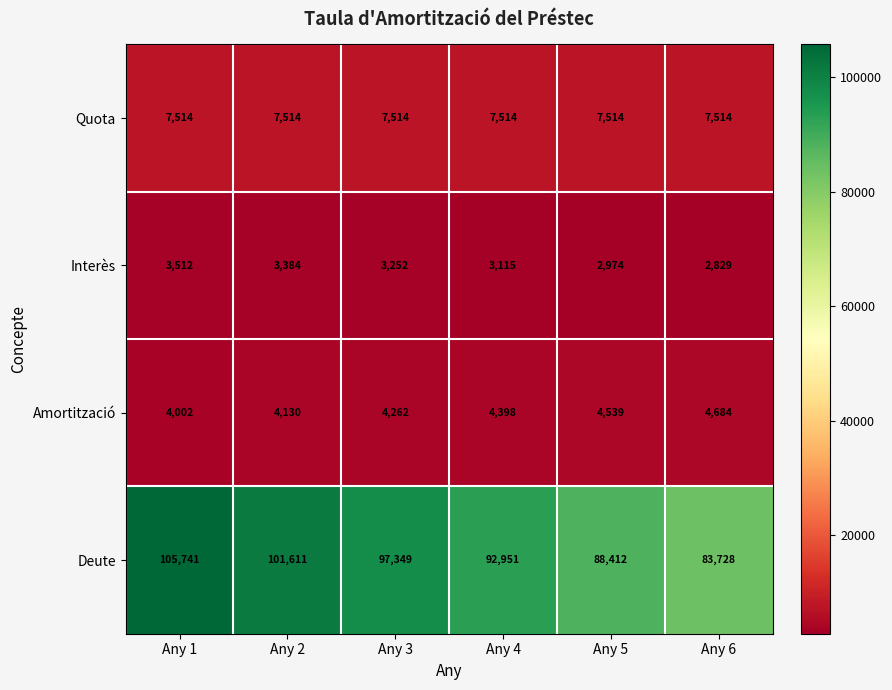

What is the spread (max minus min) of values at Any 5?

85438